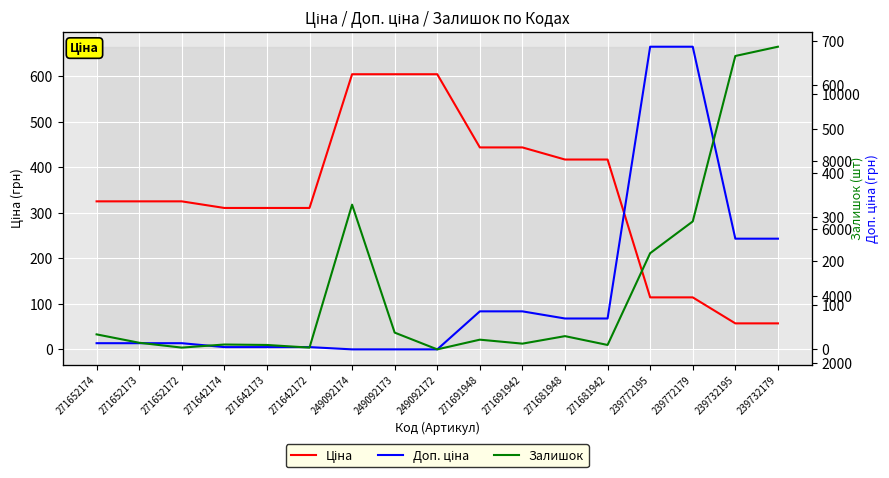

Between 249092174 and 271681942, which is larger?

249092174